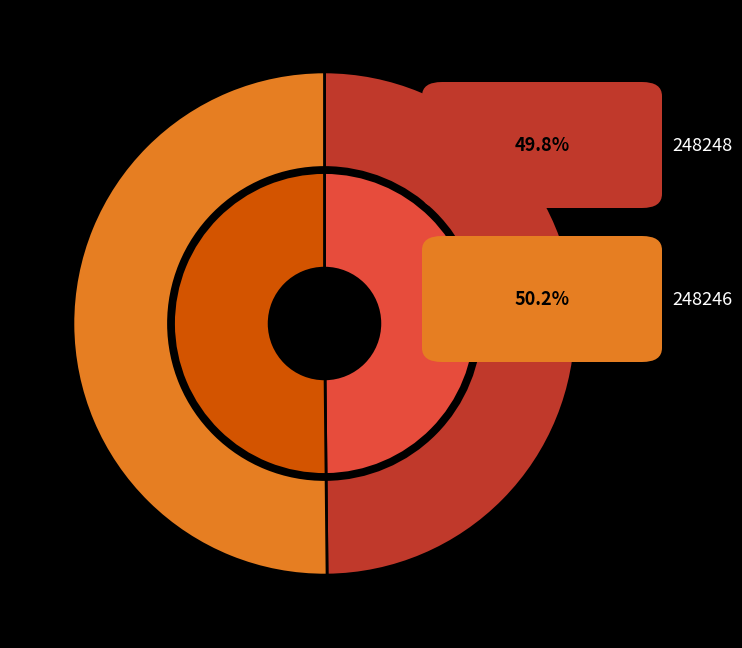

Count the number of slices in the pie.

2